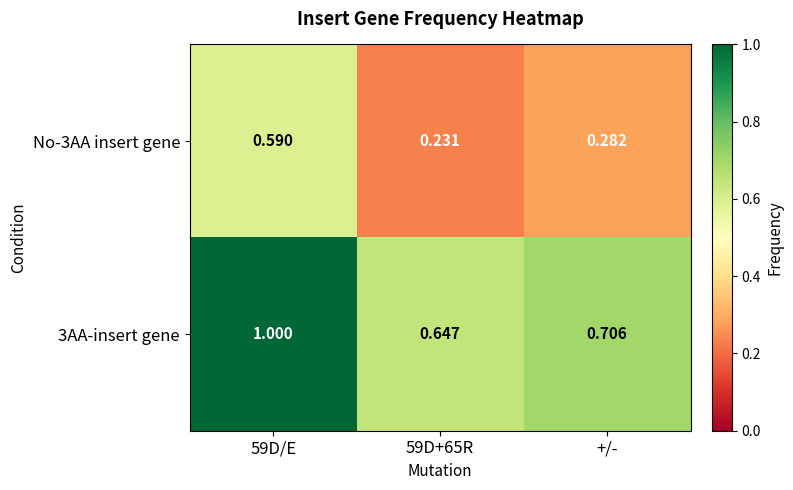

How many series are shown in this chart?

2